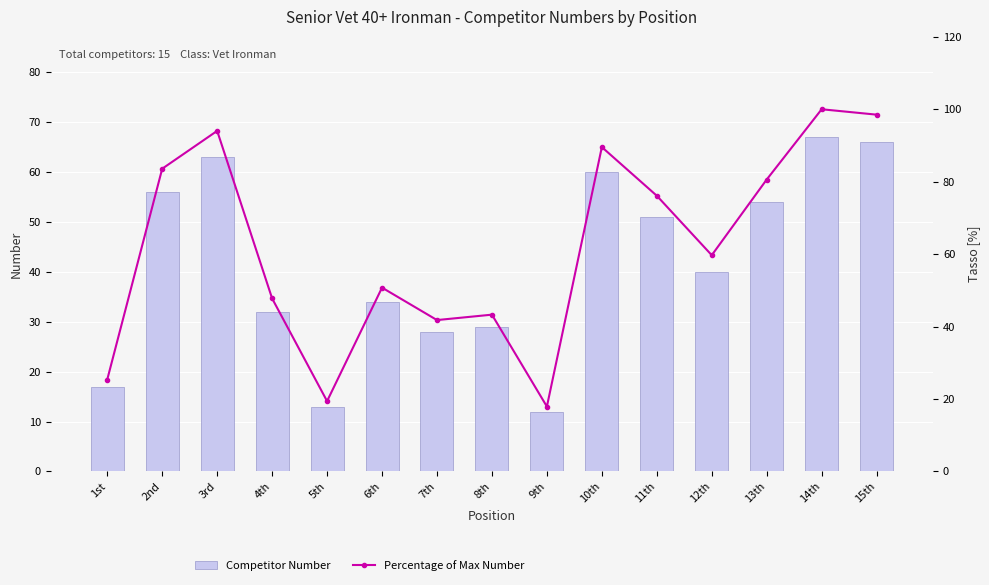

What is the greatest value displayed?

100.0